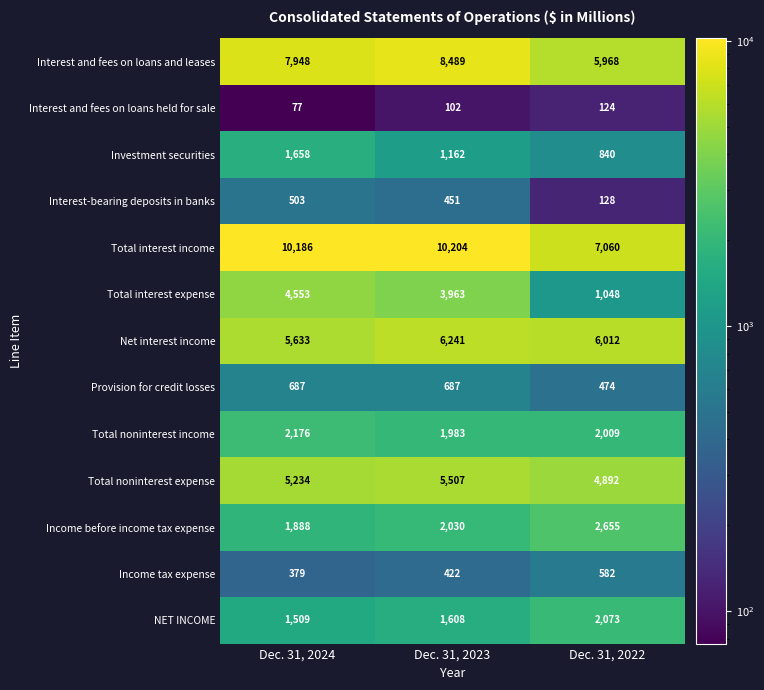

Is it true that Total interest income equals 2517 at Dec. 31, 2022?

False